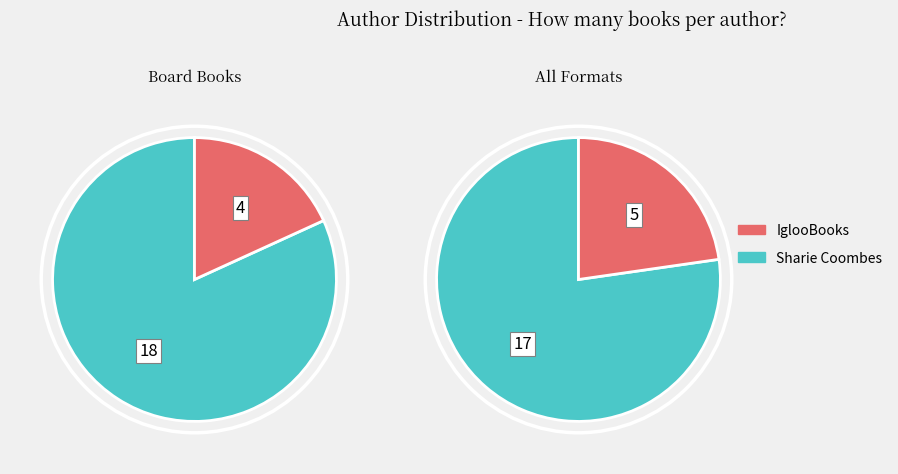

To the nearest percent, what is the combined percentage of Sharie Coombes and IglooBooks?

100%